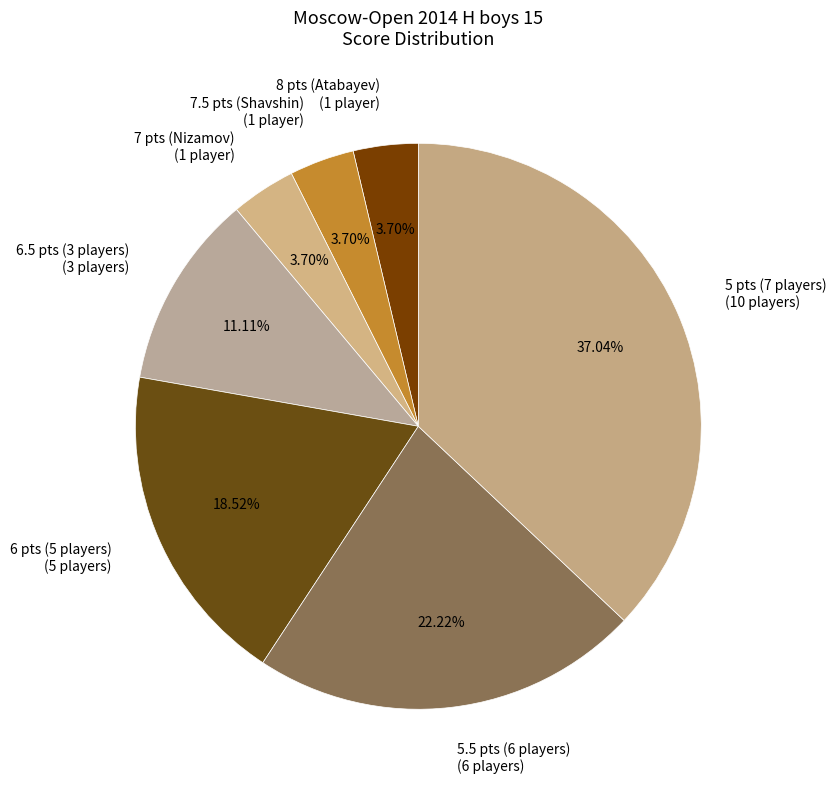

Is the sum of 5 pts (7 players) (10 players) and 7 pts (Nizamov) (1 player) greater than half?

No